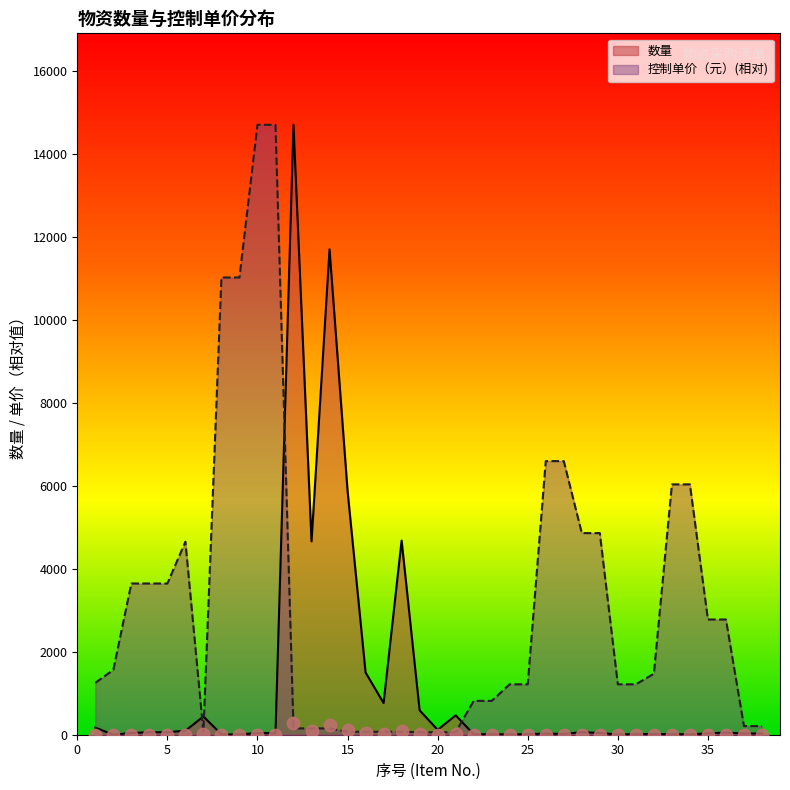

At how many categories does at least one series exceed 9690?

6